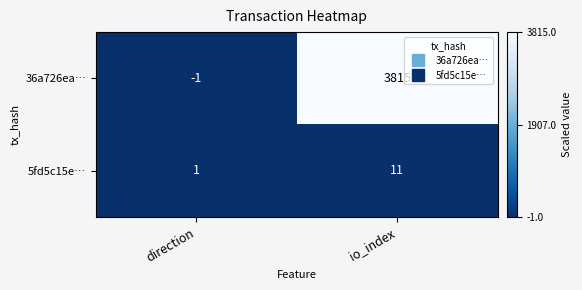

Reading right to left, extract all data points from this chart.

36a726ea…: io_index=3815	direction=-1
5fd5c15e…: io_index=11	direction=1